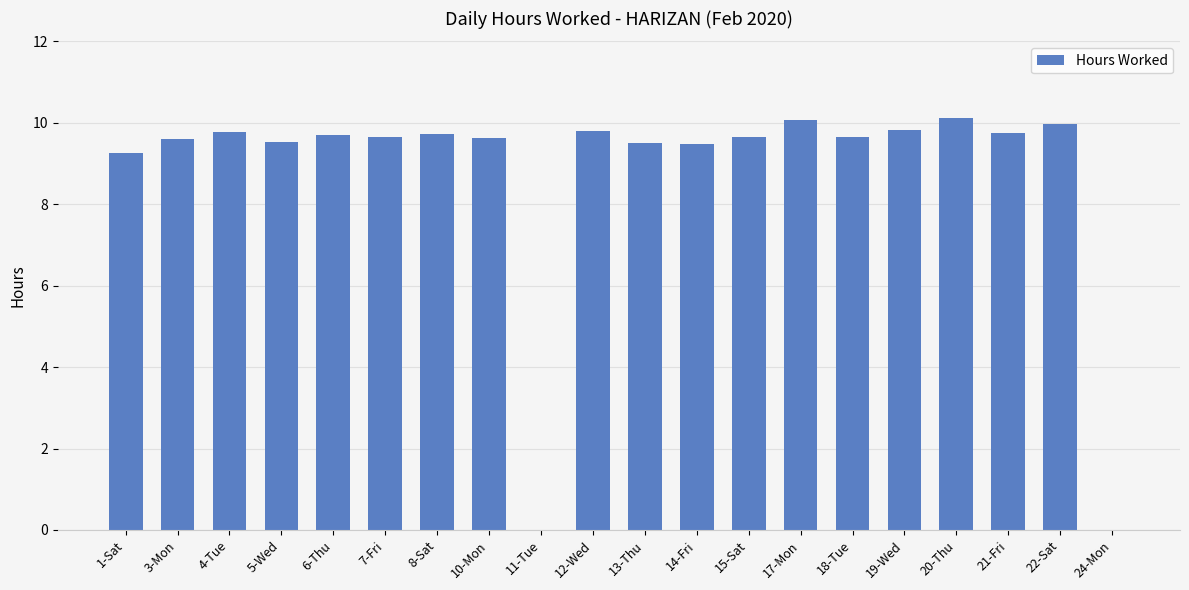

Count the number of categories in the chart.

20